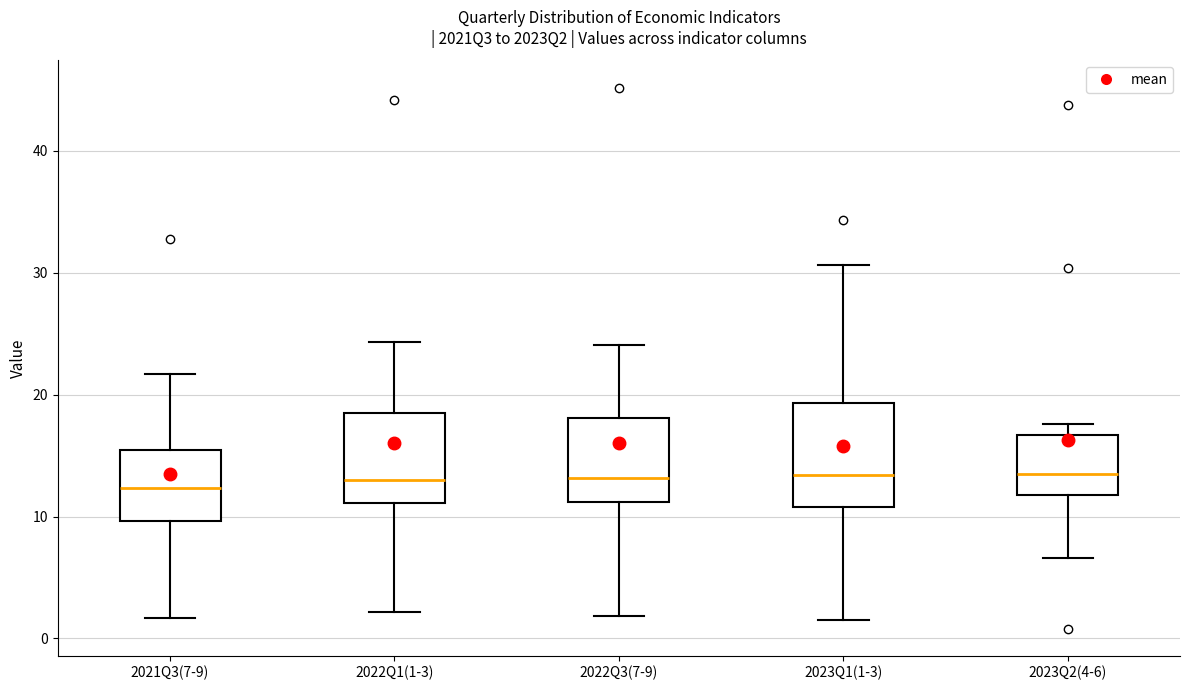

Where does the lower whisker of the box for 2022Q1(1-3) end on the y-axis? The values are not printed on the chart, so give them approximately, as read against the axis.

2